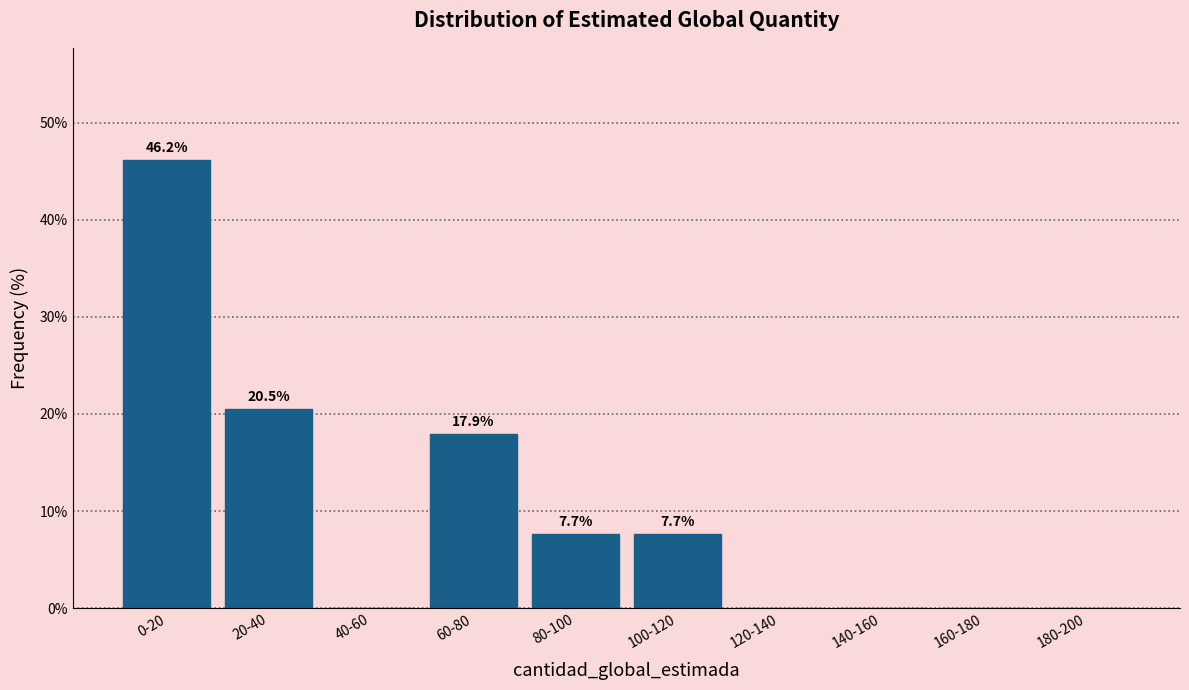

Reading left to right, what are all the values shown in this chart?

0-20=46.2	20-40=20.5	40-60=0.0	60-80=17.9	80-100=7.7	100-120=7.7	120-140=0.0	140-160=0.0	160-180=0.0	180-200=0.0